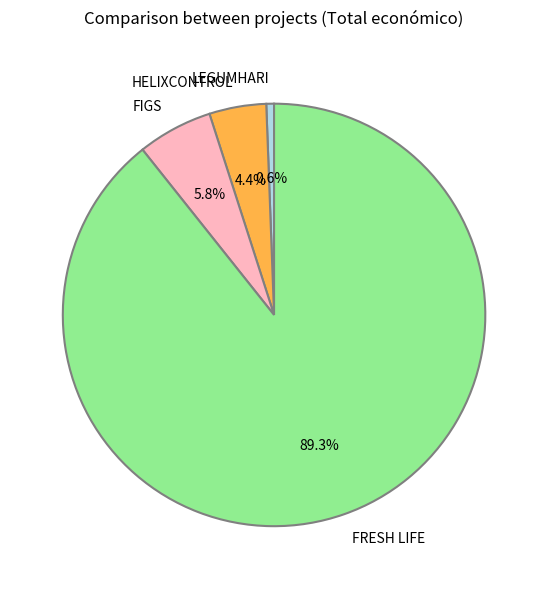

What is the ratio of the value at FIGS to the value at FRESH LIFE?

0.1